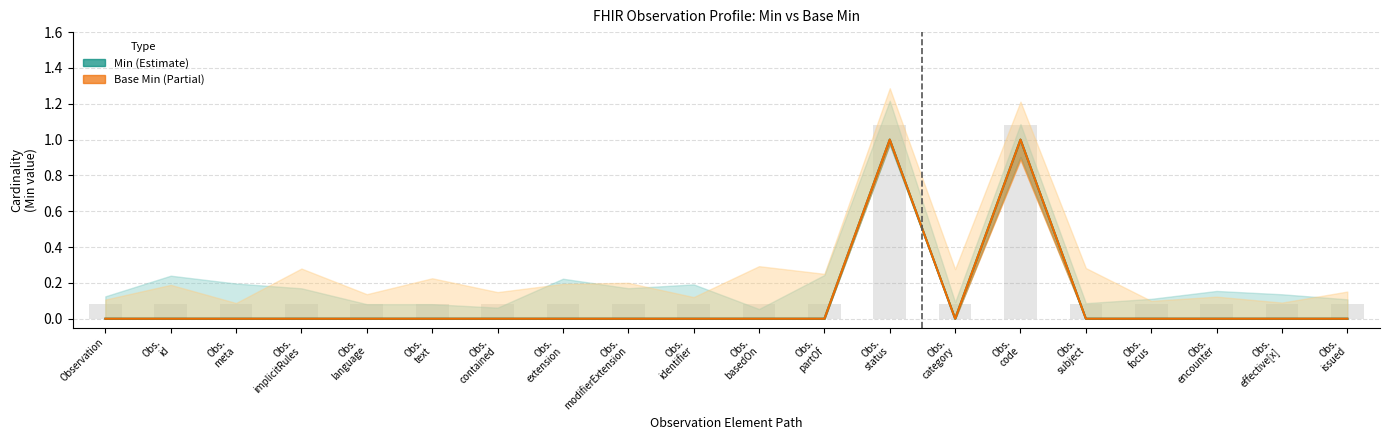

How many positive values does the Base Min series have?

2